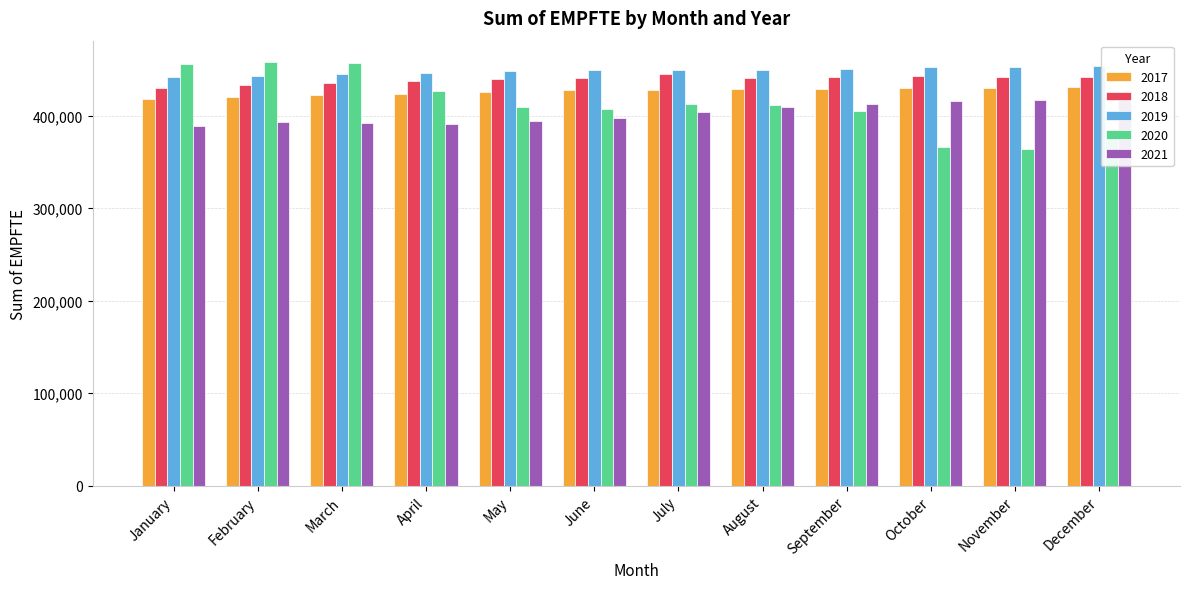

Reading left to right, transcribe all the data shown in this chart.

2017: 417833	419762	422278	423747	425656	427818	428209	428455	428673	430232	429946	430607
2018: 429842	433696	435710	437745	439711	440929	444988	441171	442049	442744	441511	442015
2019: 441520	442778	444708	446132	447945	449714	449804	449461	450454	452352	452429	453663
2020: 456243	458229	457260	426689	409016	407693	413056	411343	404764	366115	364471	377209
2021: 388779	393115	392250	391054	394368	397618	404404	409847	412757	415871	417018	423553